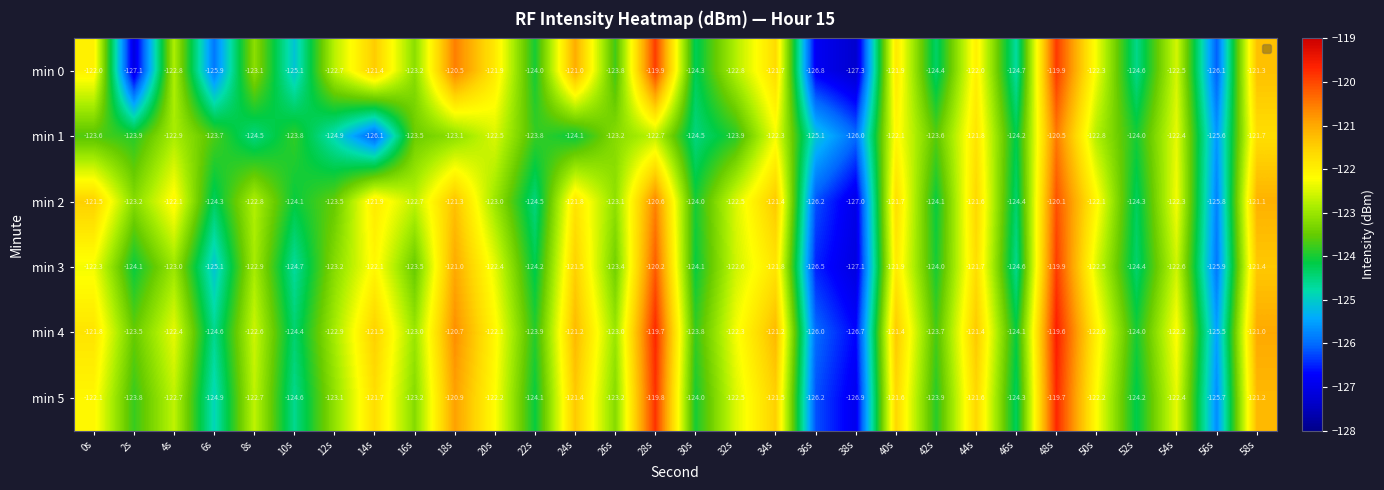

What is the approximate value of min 4 at 26s?

-123.0